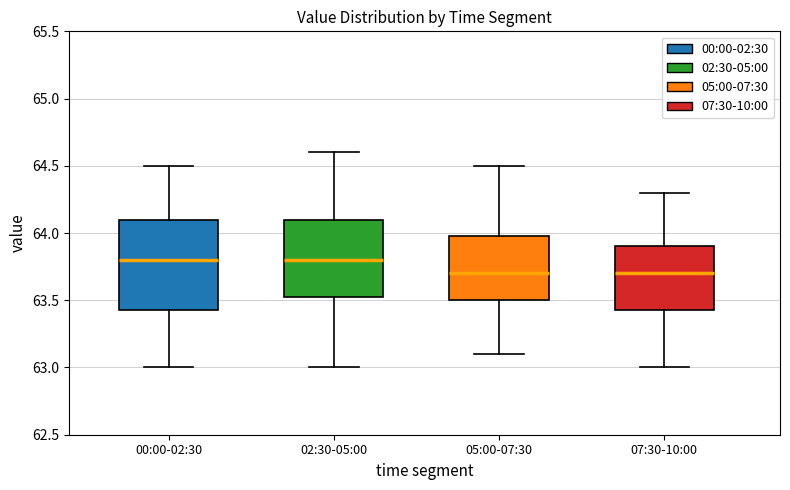

Comparing the boxes themselves (not the whiskers), which one is the tallest?

00:00-02:30